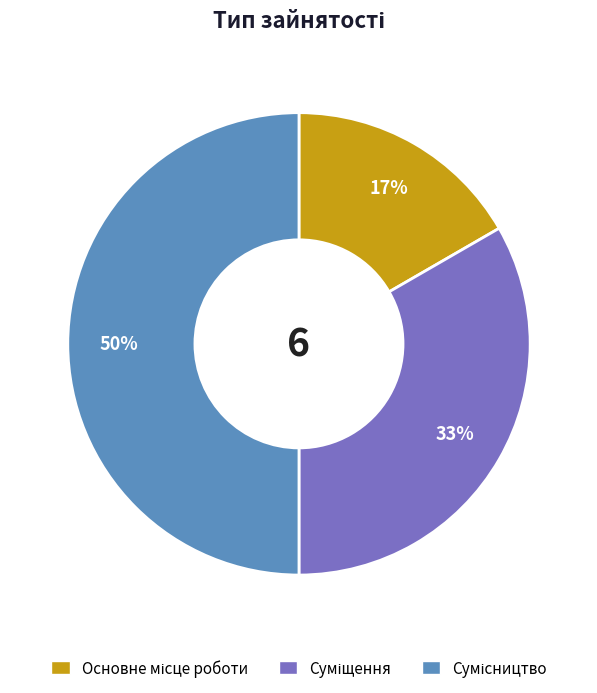

To the nearest percent, what is the difference between the largest and smallest slice percentages?

33%